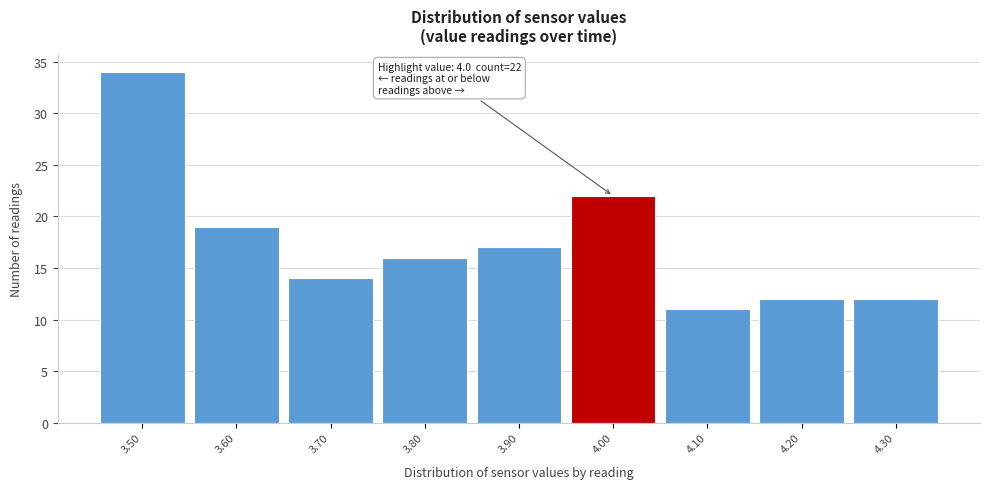

Which range on the x-axis has the tallest bar?

3.45 to 3.55